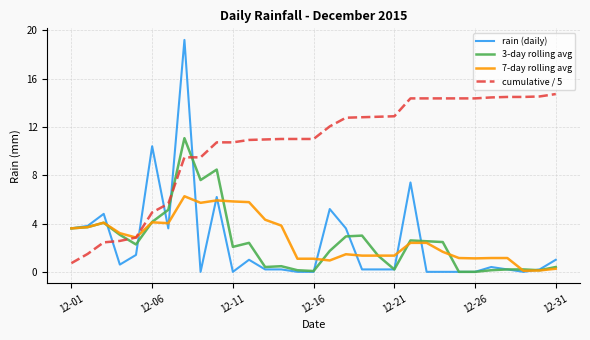

Rank the series by their maximum value, from highest to lowest.

rain (daily), cumulative / 5, 3-day rolling avg, 7-day rolling avg